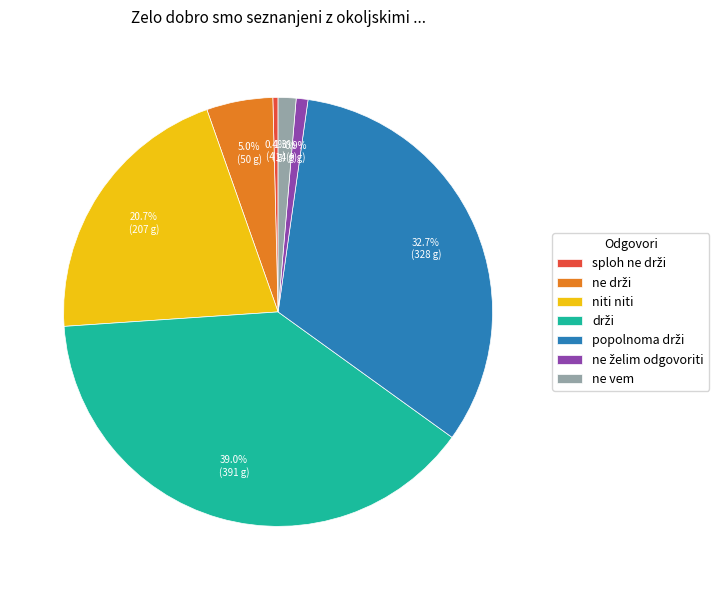

Is there a majority slice in this chart?

No